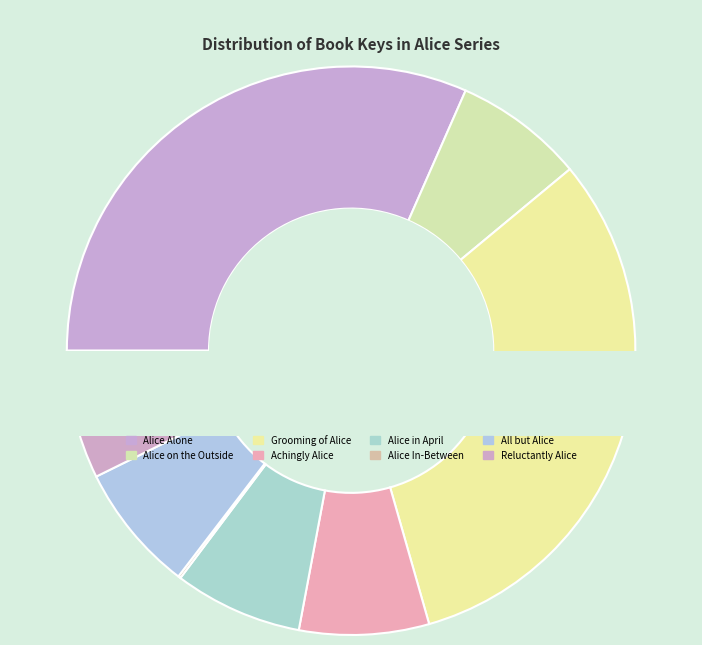

True or false: Alice In-Between accounts for 0% of the total.

True